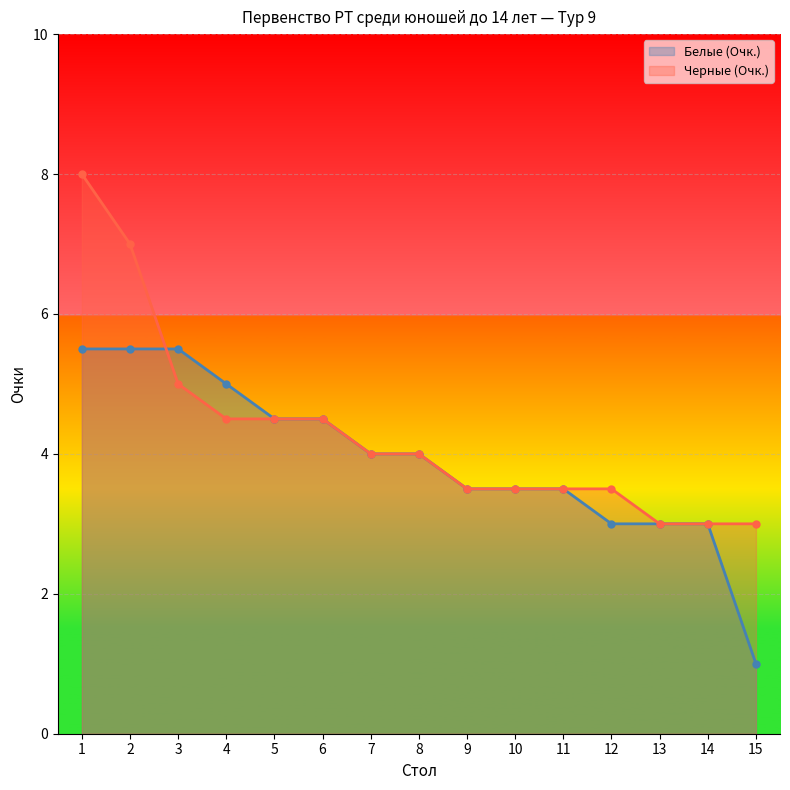

Does the chart display data point markers on the line(s)?

Yes